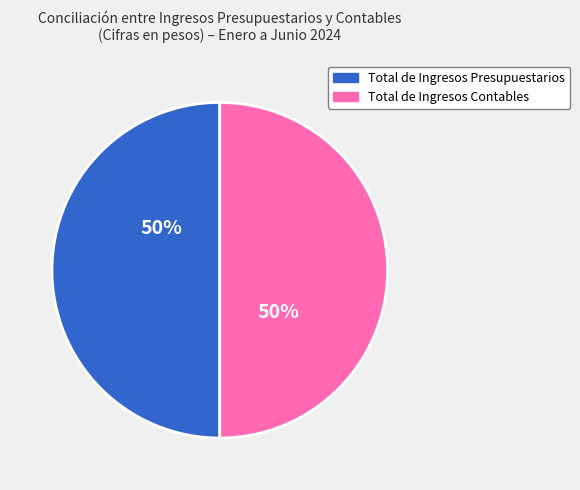

To the nearest percent, what is the average slice percentage?

50%